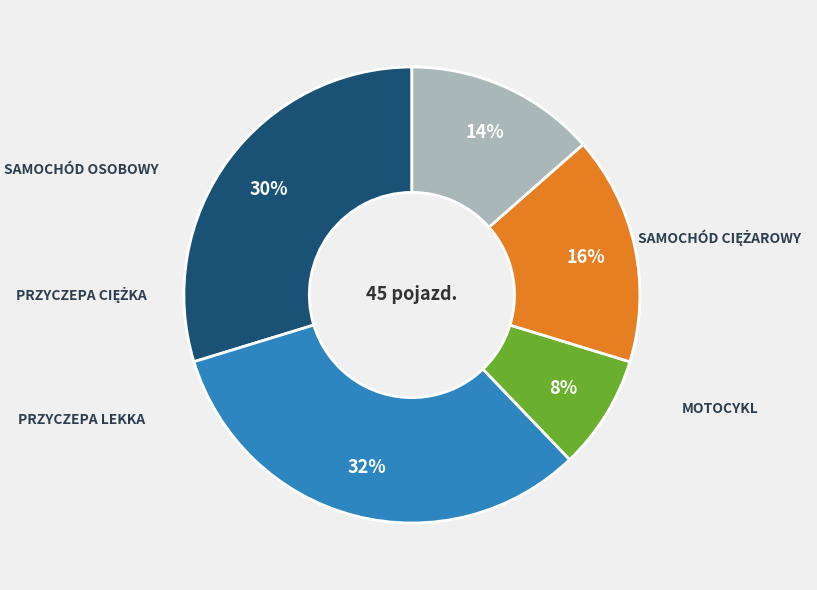

To the nearest percent, what is the average slice percentage?

20%